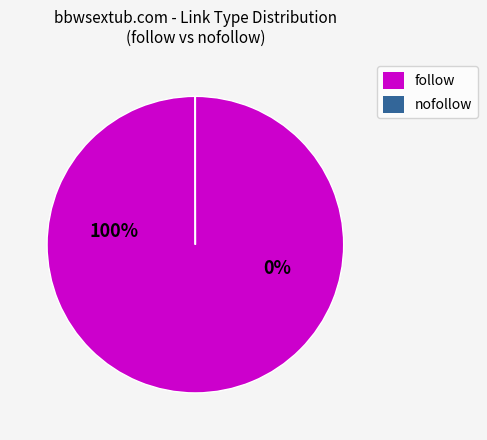

Is there any slice that represents more than half of the pie?

Yes